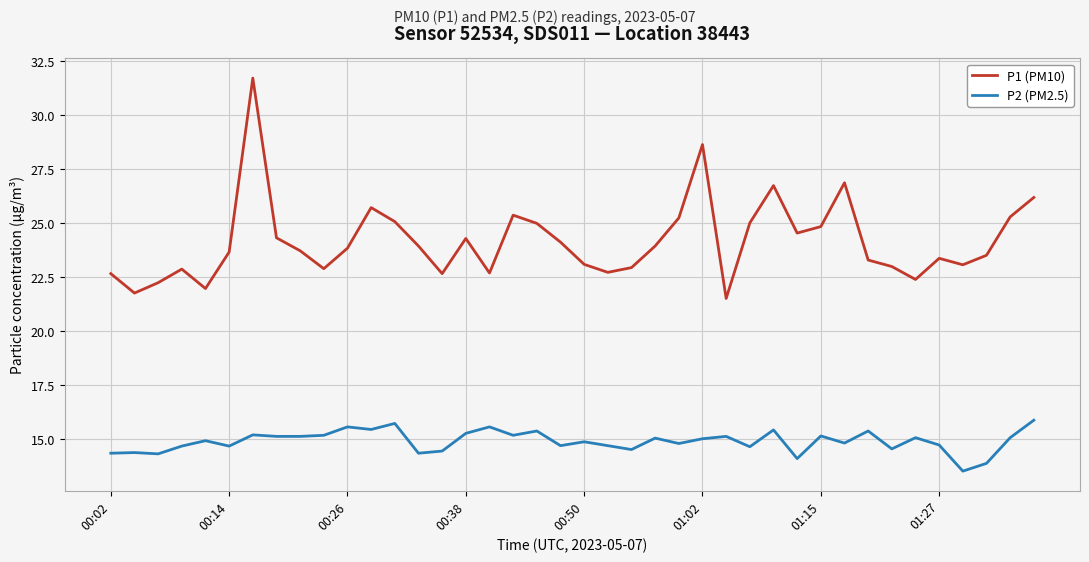

Which series has the largest total across all categories?

P1 (PM10)